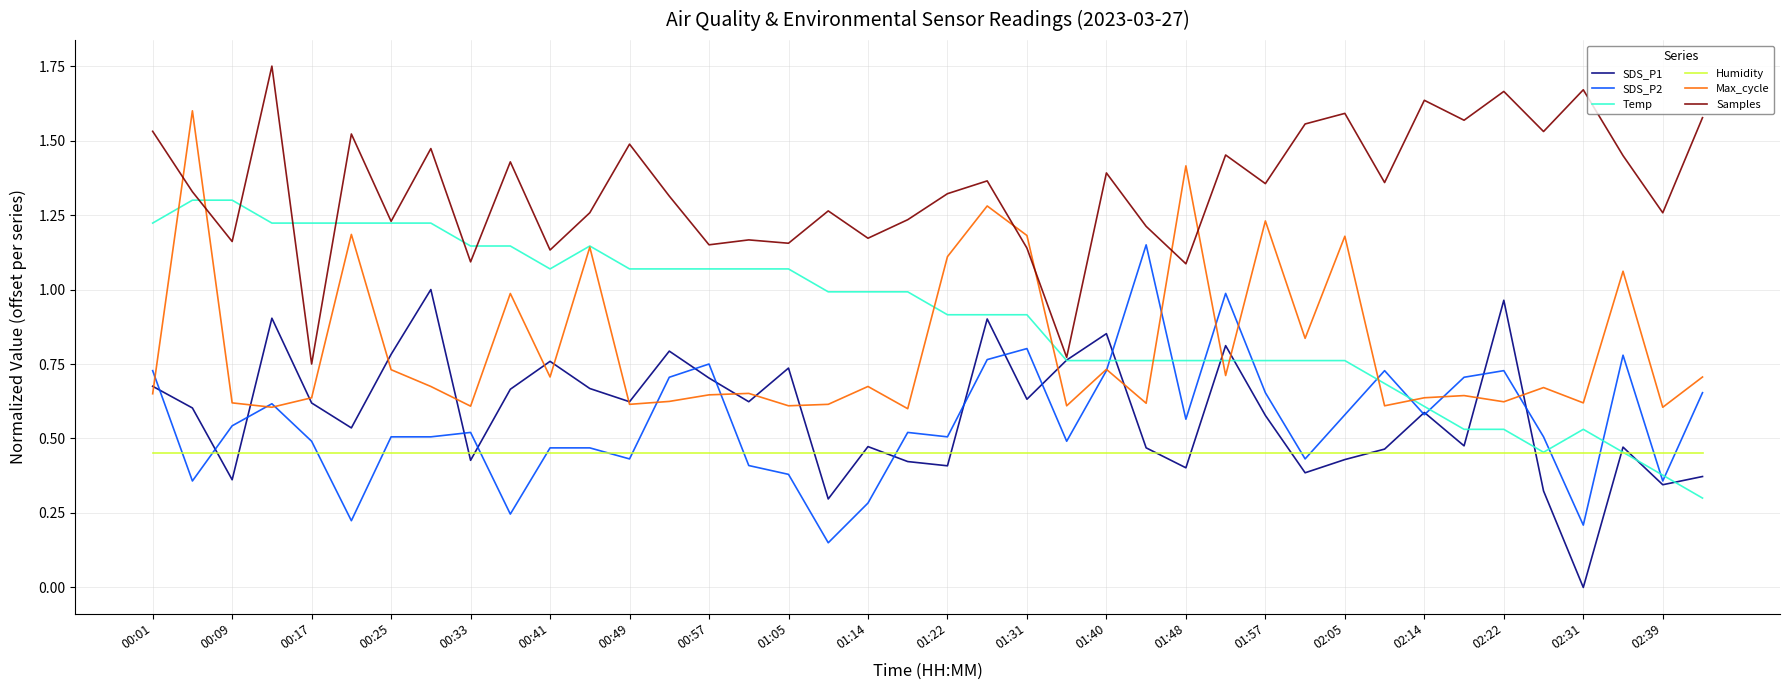

True or false: Max_cycle and Humidity intersect in this chart.

False